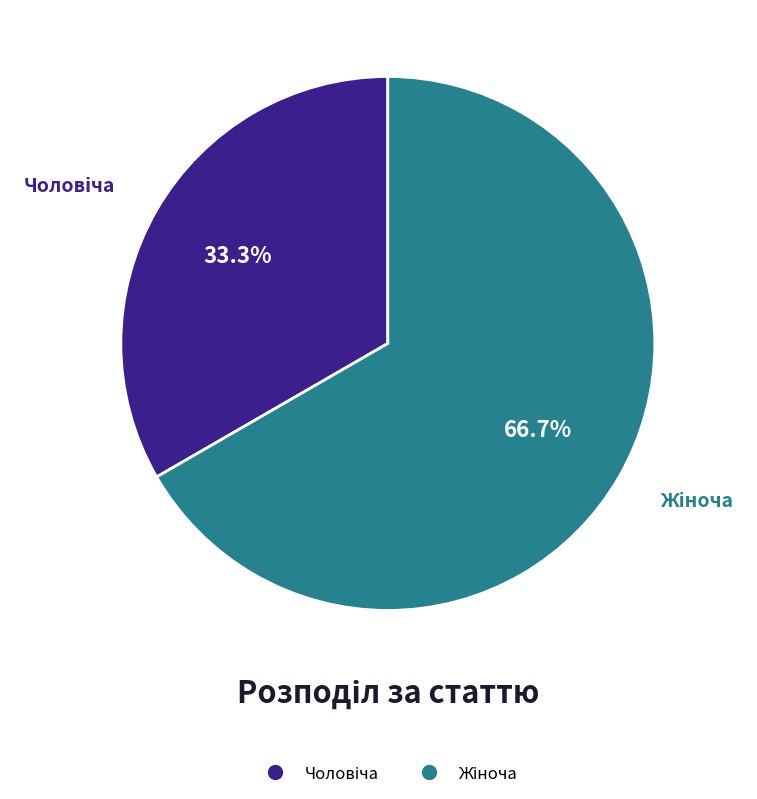

Does any single category account for the majority?

Yes